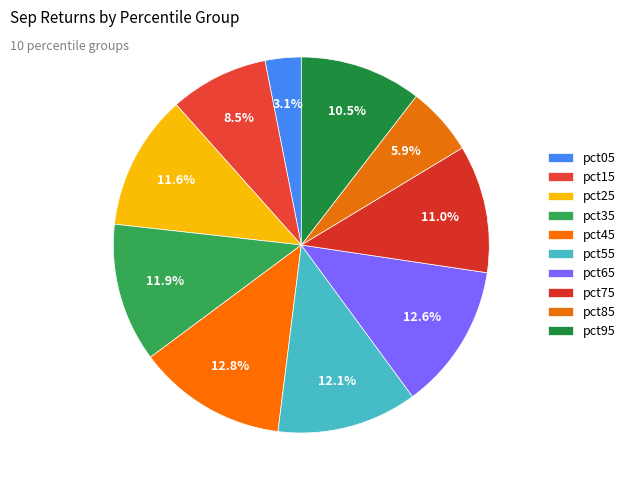

True or false: pct85 accounts for 1% of the total.

False